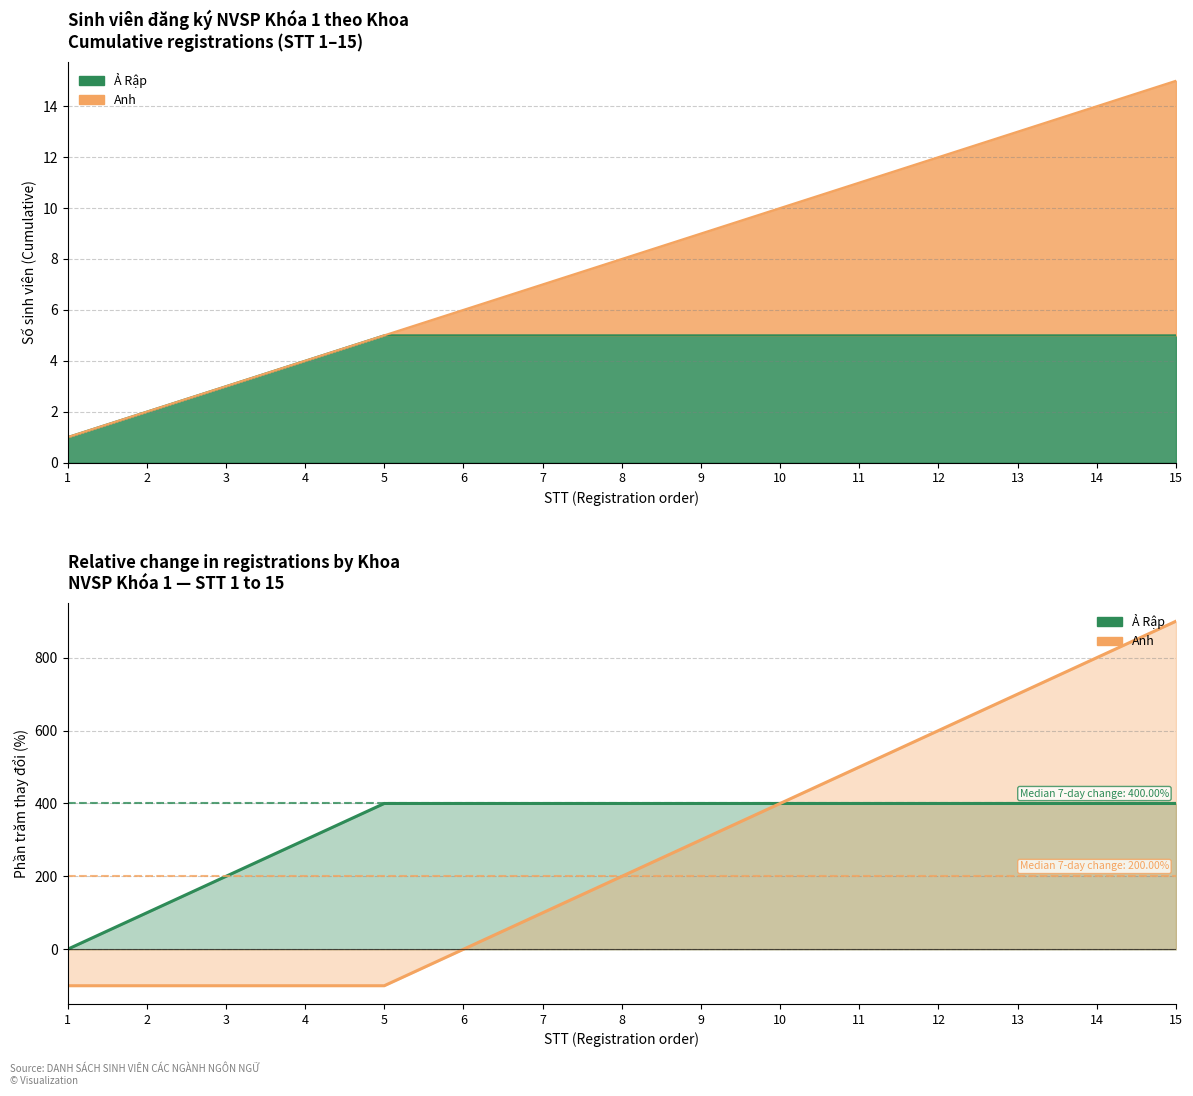

What is the difference between the second highest and minimum values in the Ả Rập series?

400